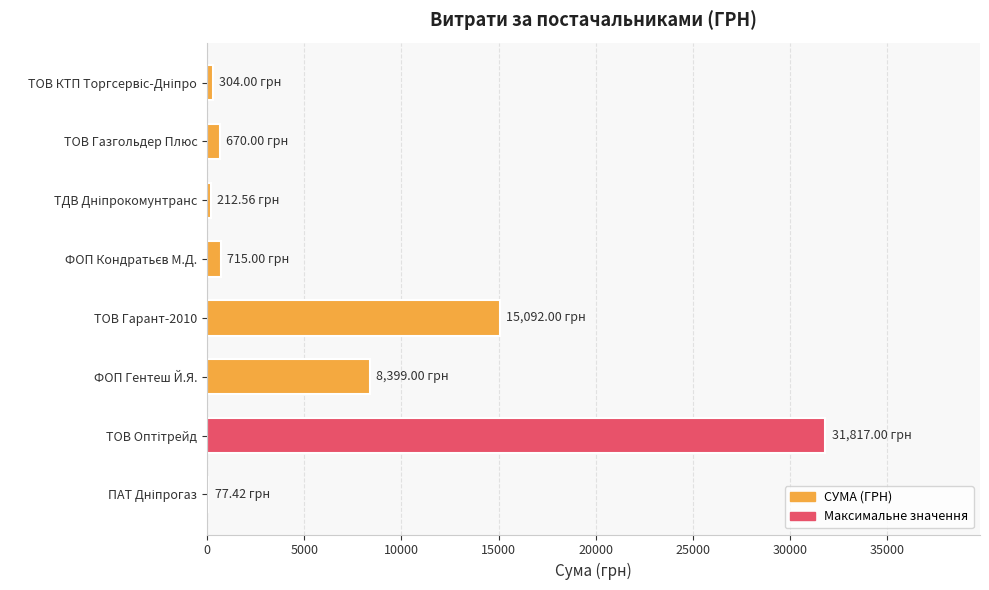

How many data points does each series have?

8